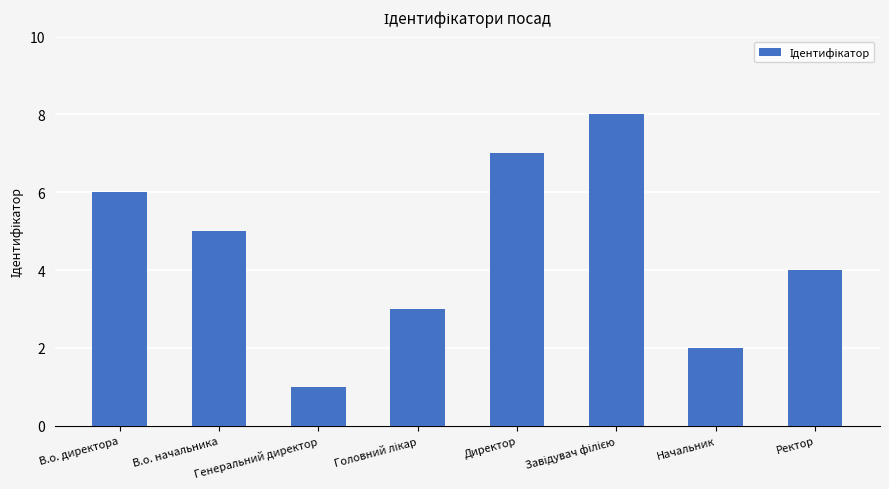

What is the sum of all values?

36